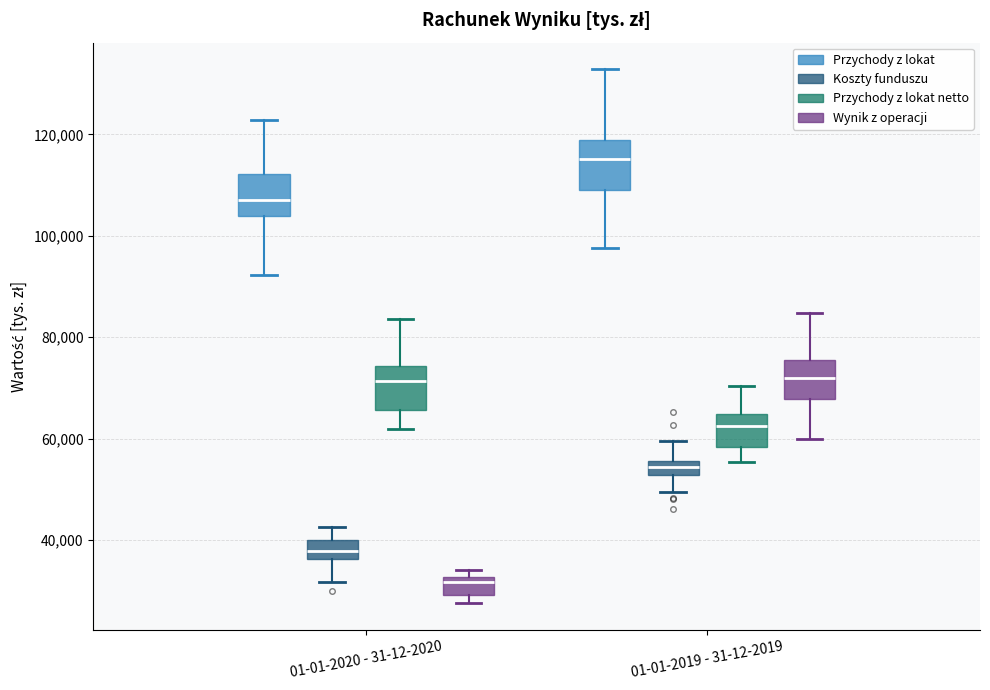

Which box's median line is the lowest?

01-01-2020 - 31-12-2020 (Wynik z operacji)